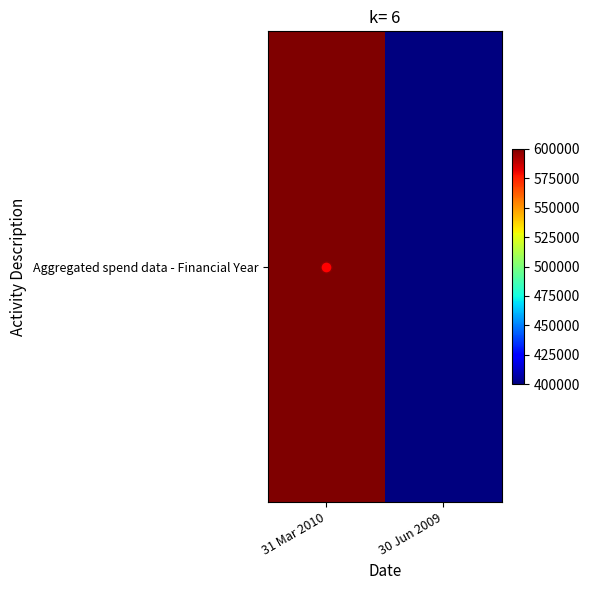

What is the difference between the values at 31 Mar 2010 and 30 Jun 2009?

200000